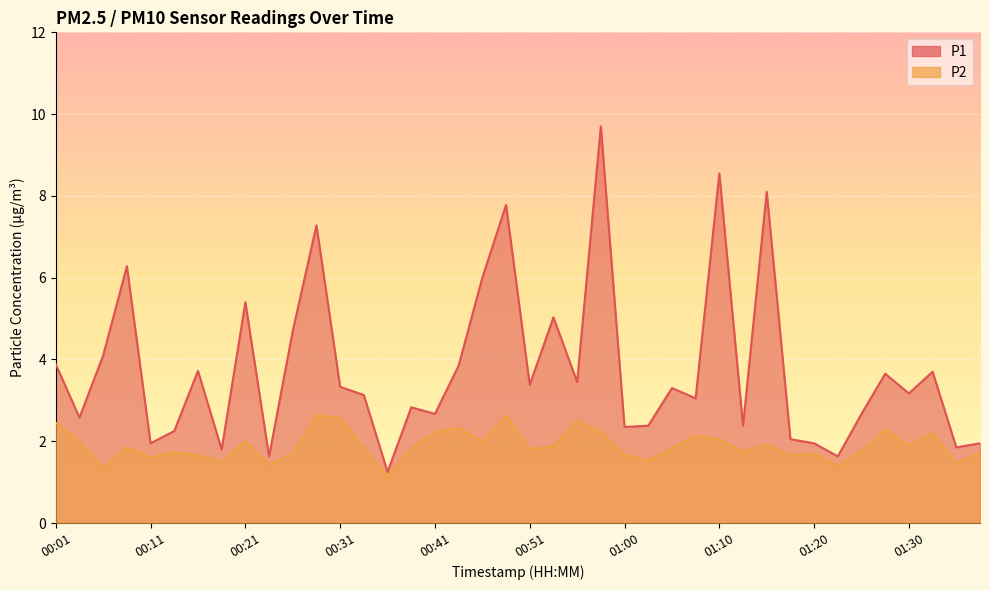

List the series in order of their peak value, lowest first.

P2, P1